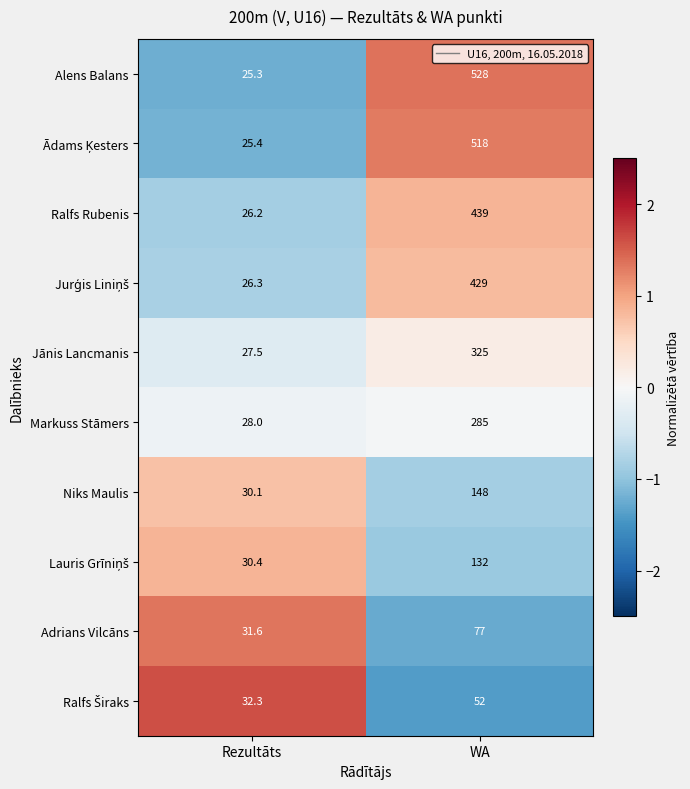

What is the smallest value displayed?

25.3